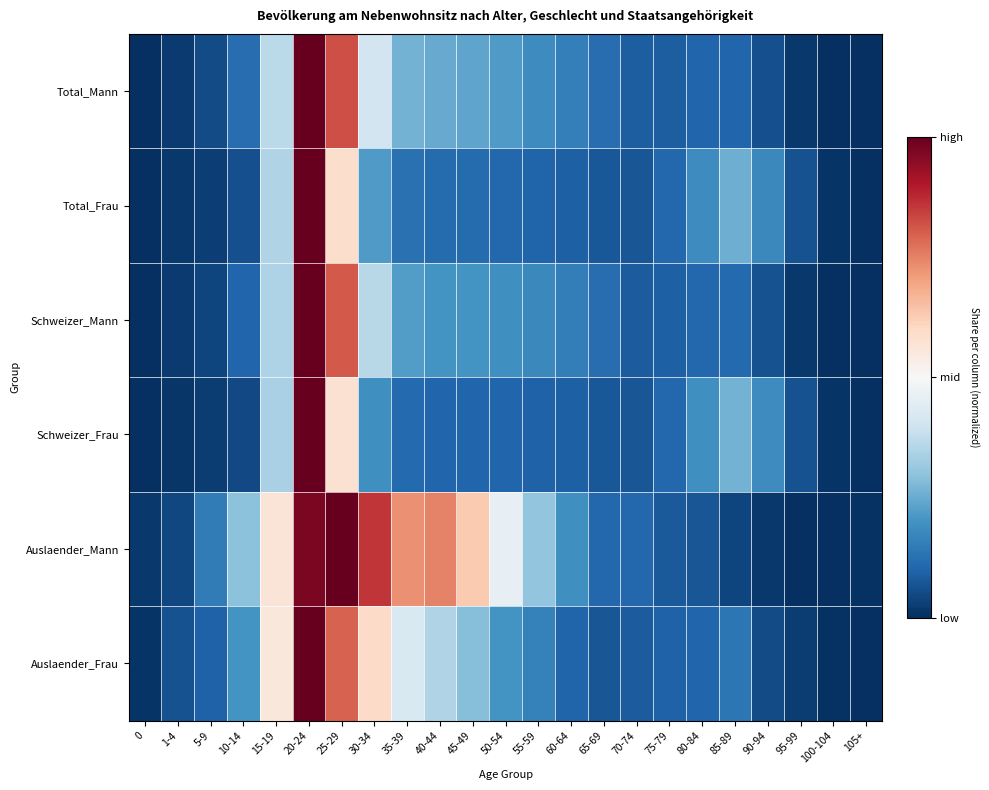

What is the total value across all series at 90-94?

0.6